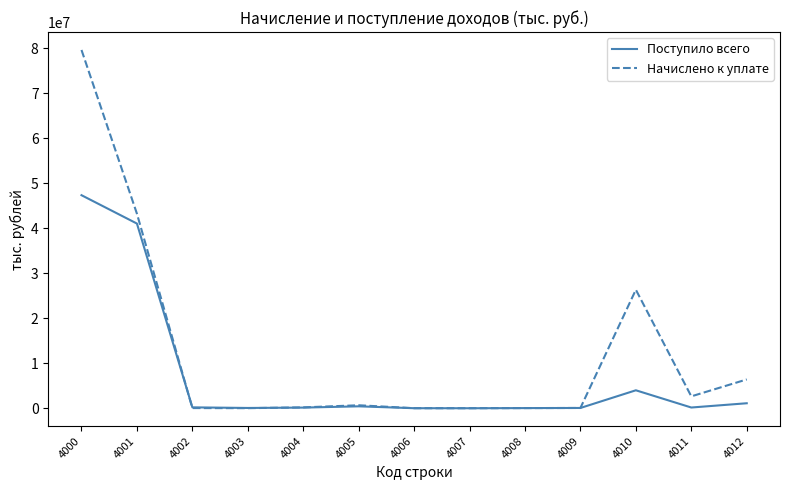

Which series ends up on top after the final intersection of Поступило всего and Начислено к уплате?

Начислено к уплате